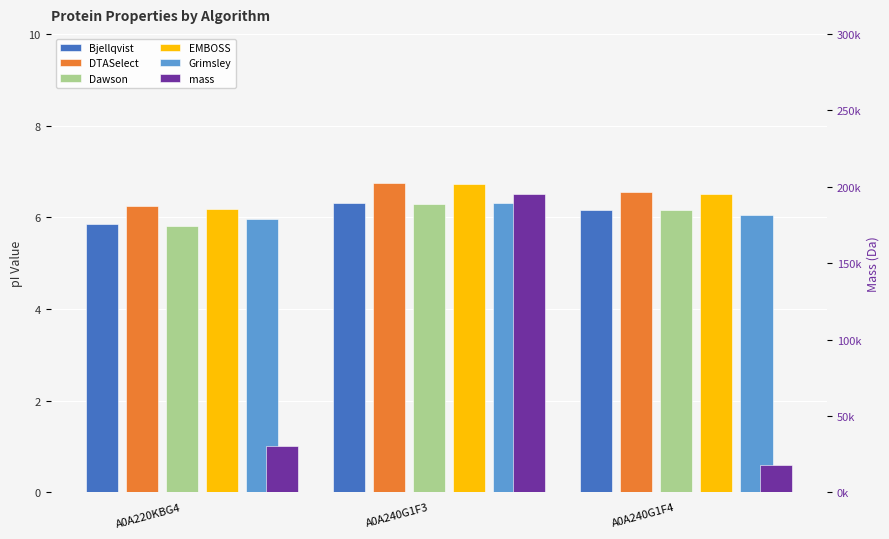

At which label does Bjellqvist first exceed 6?

A0A240G1F3